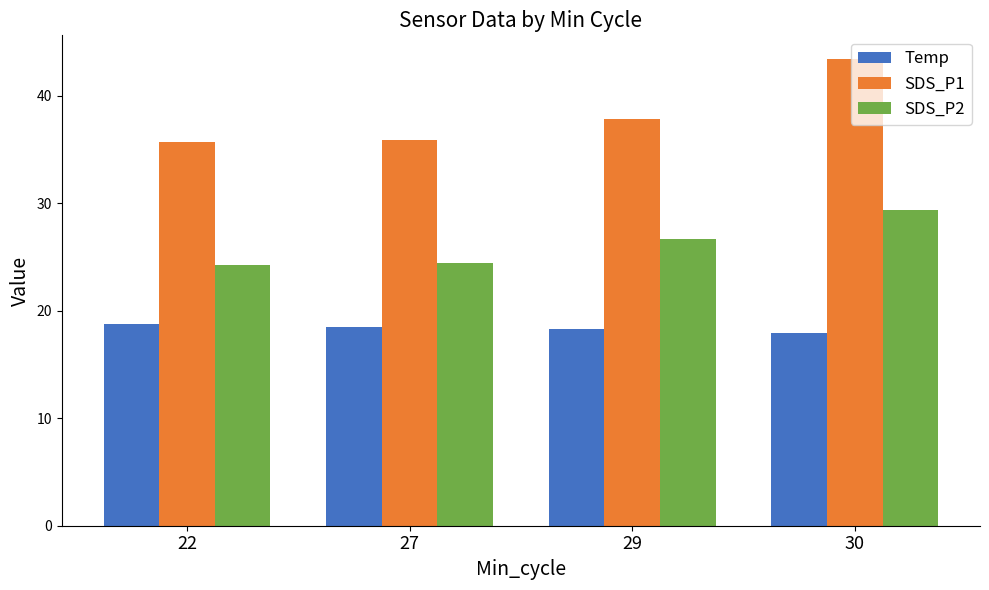

At which category does the chart reach its peak across all series?

30